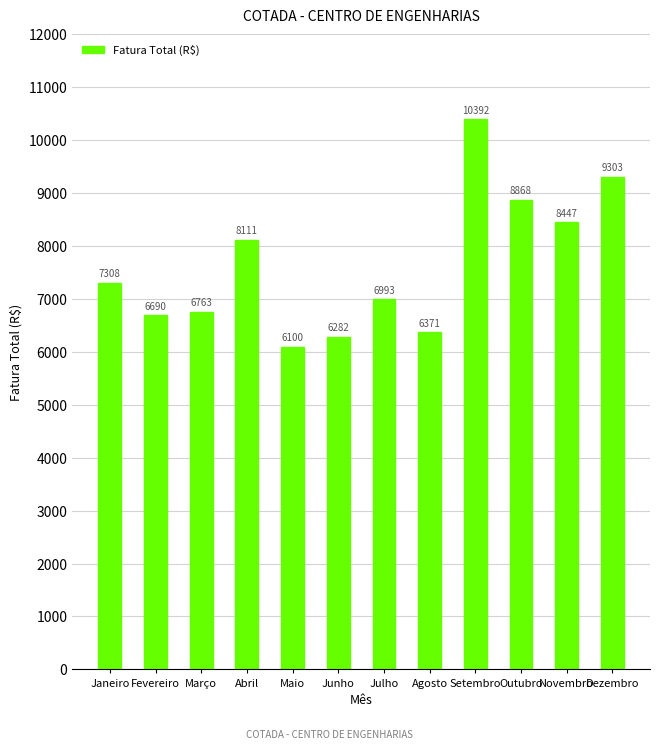

How many data points are above 7308?

6